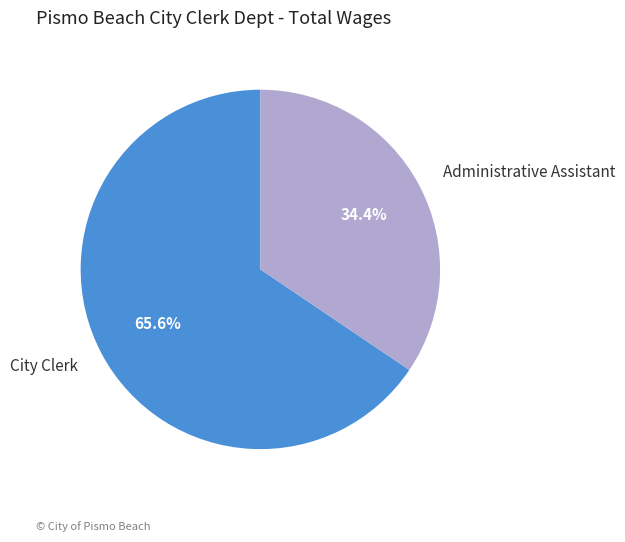

How many segments does this pie chart have?

2